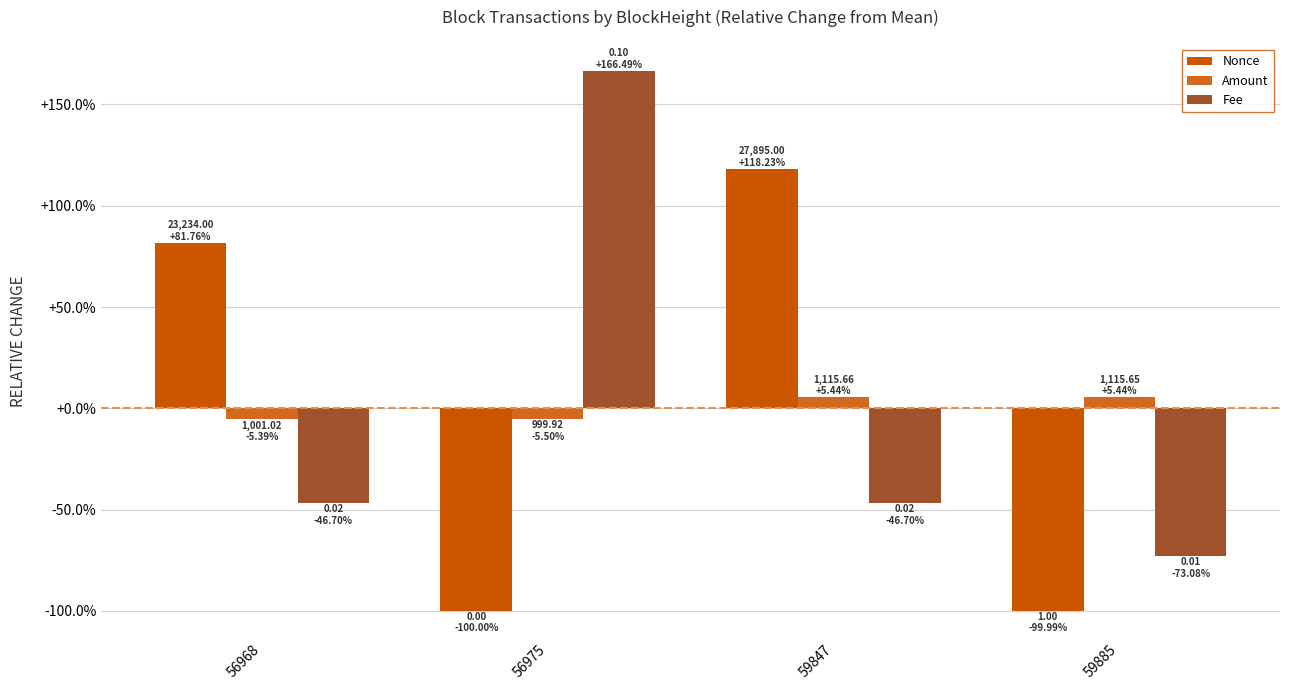

Is it true that Amount equals -2.1 at 56968?

False